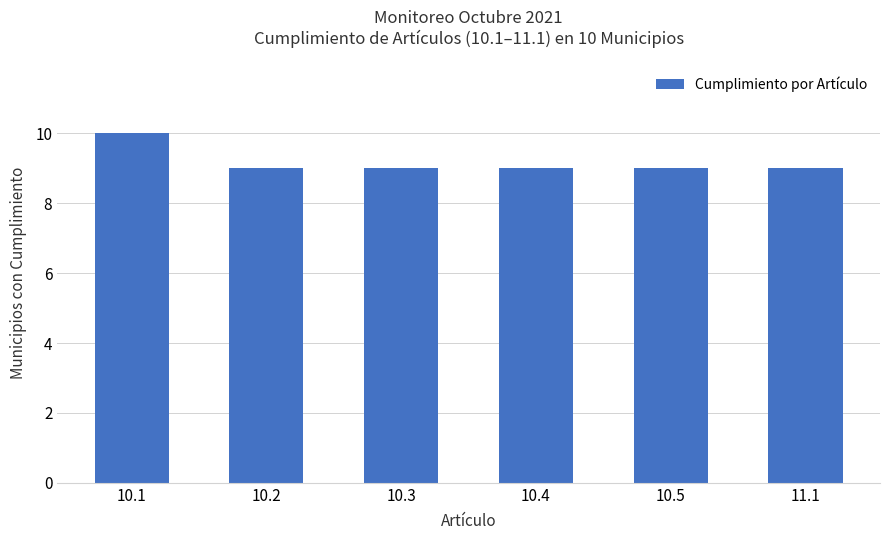

What is the average value?

9